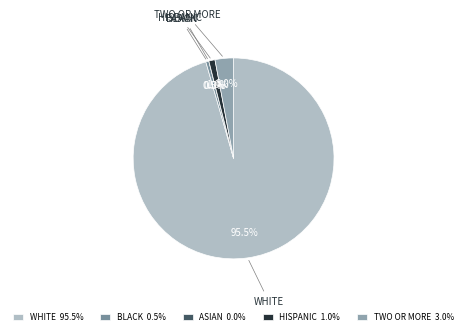

Is the sum of WHITE and HISPANIC greater than half?

Yes